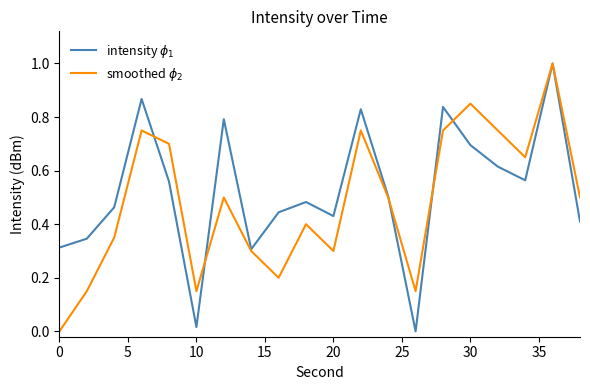

What is the greatest value displayed?

1.0